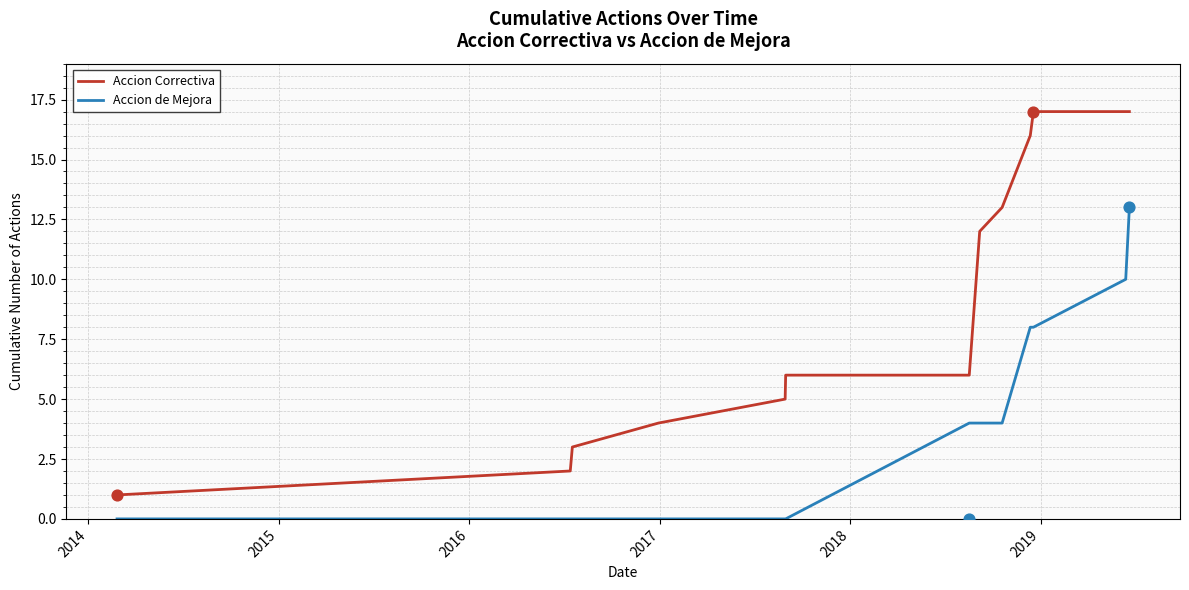

Which series has the largest Y range (max minus min)?

Accion Correctiva